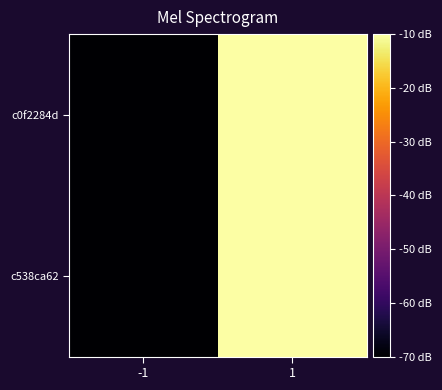

Count the number of categories in the chart.

2